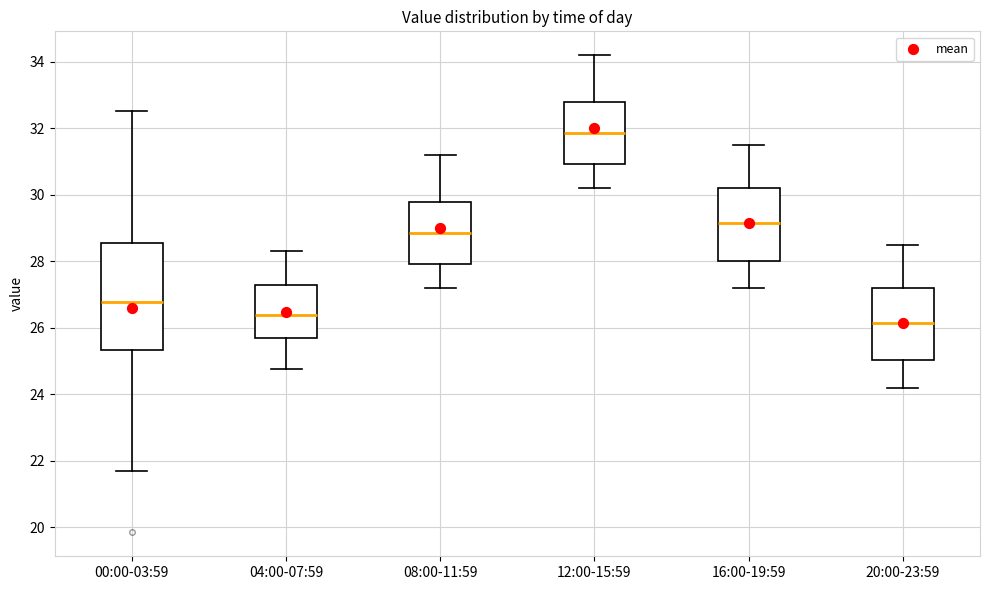

Which box has the lowest median line?

20:00-23:59